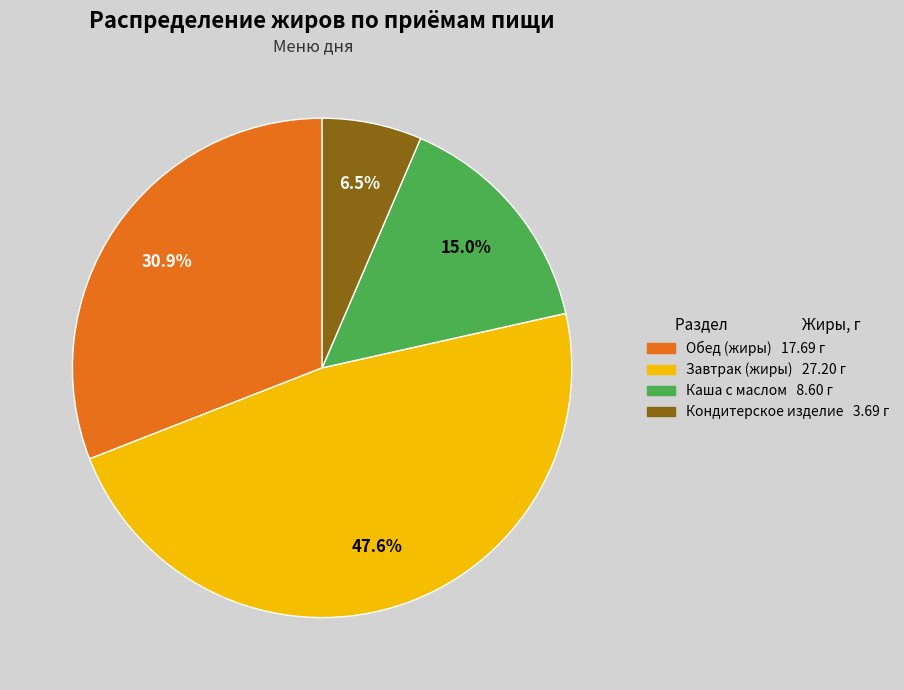

Is there a majority slice in this chart?

No